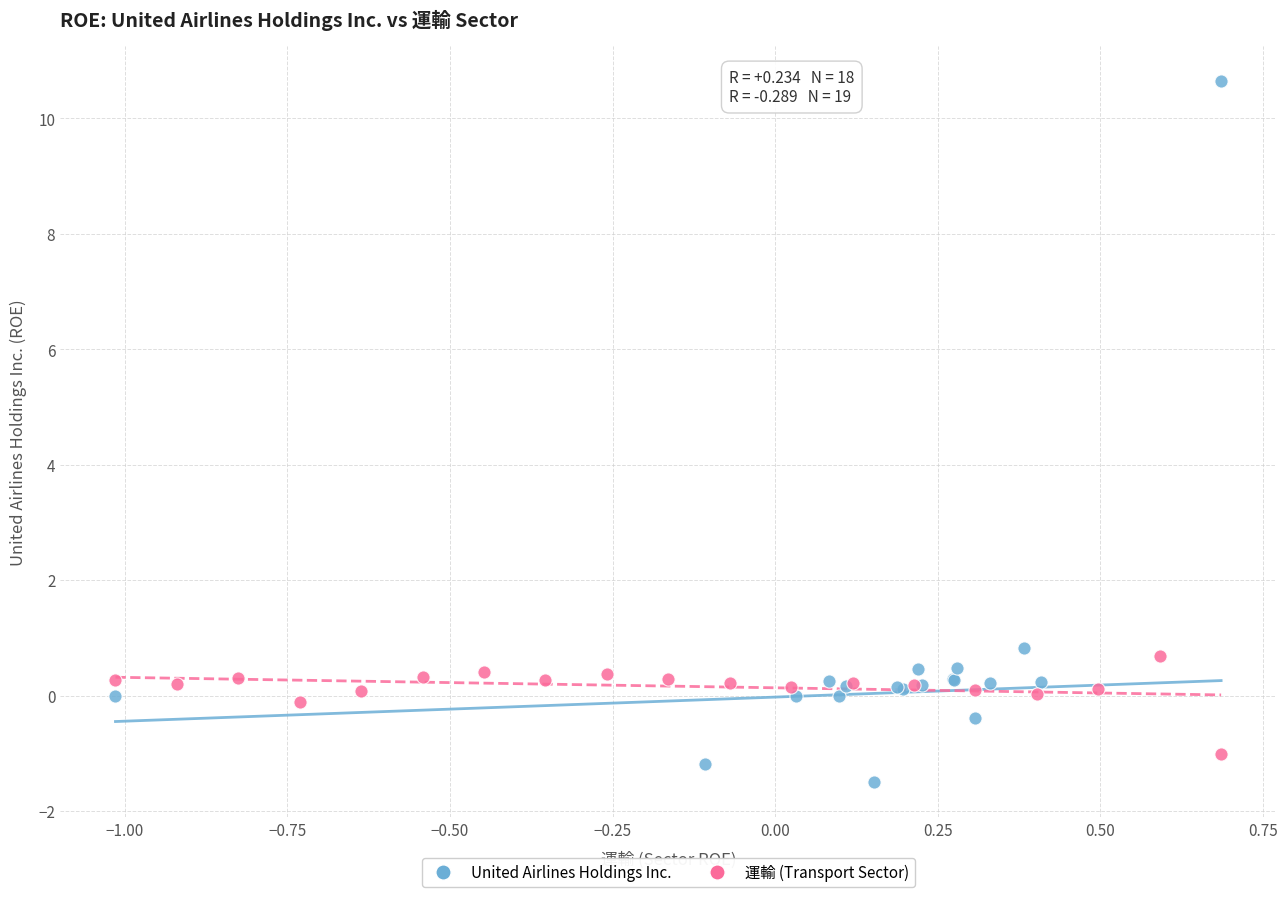

Which series has the largest Y range (max minus min)?

United Airlines Holdings Inc.